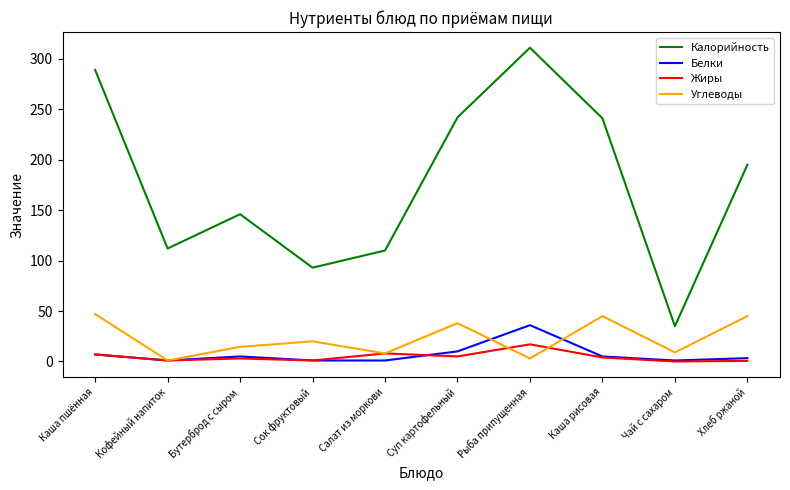

At which category does the chart reach its peak across all series?

Рыба припущенная